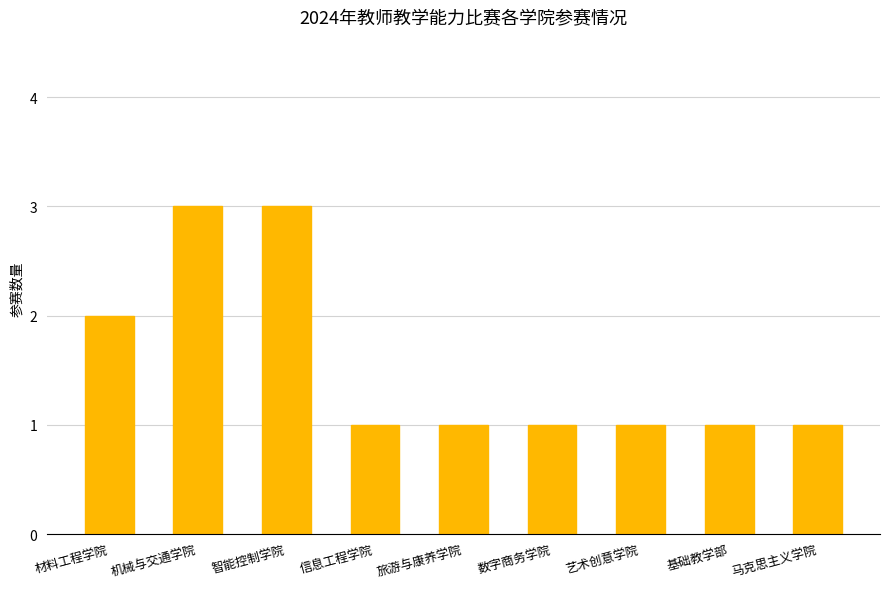

Does the chart contain any negative values?

No